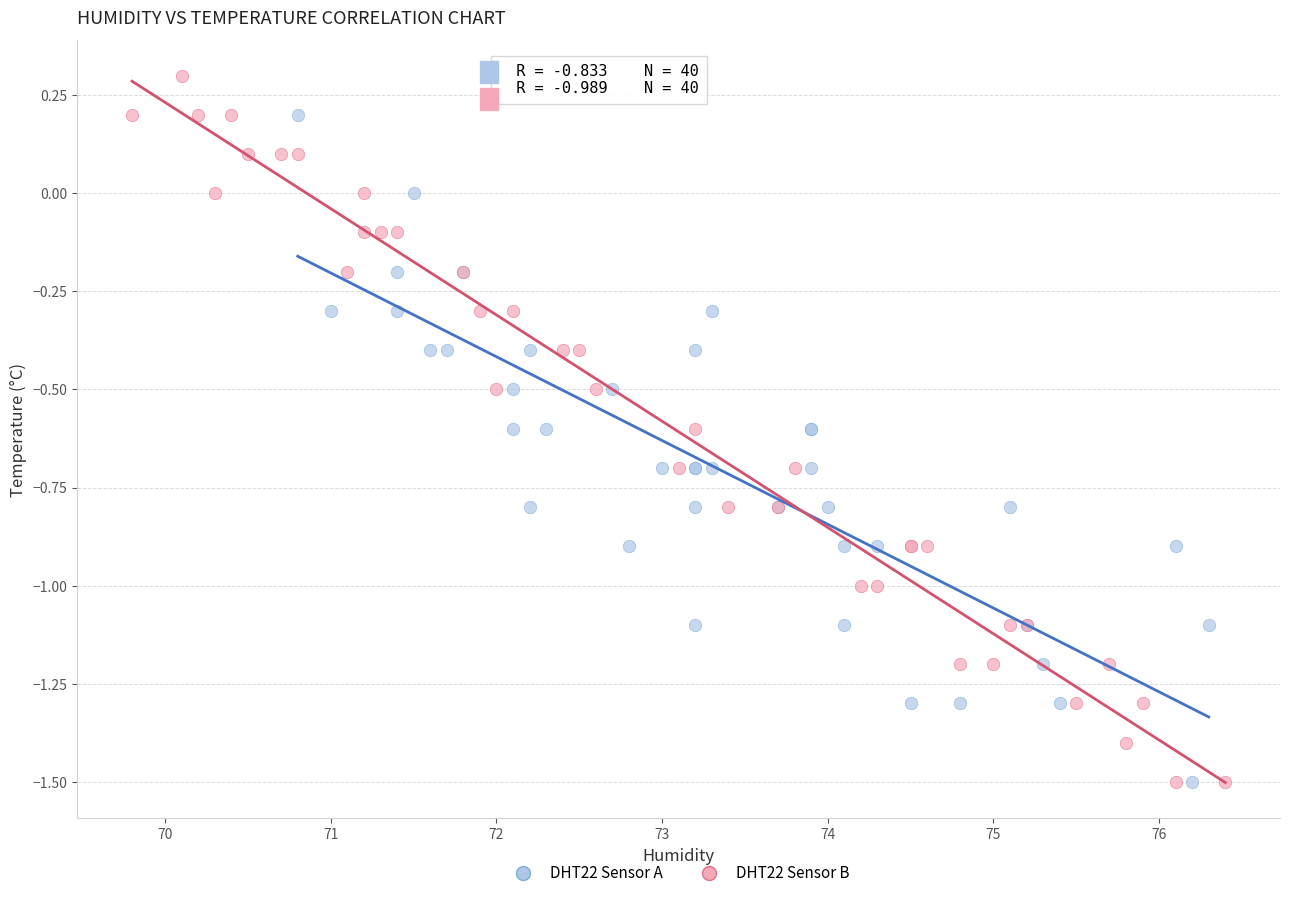

Which series has the widest spread of Y values?

DHT22 Sensor B